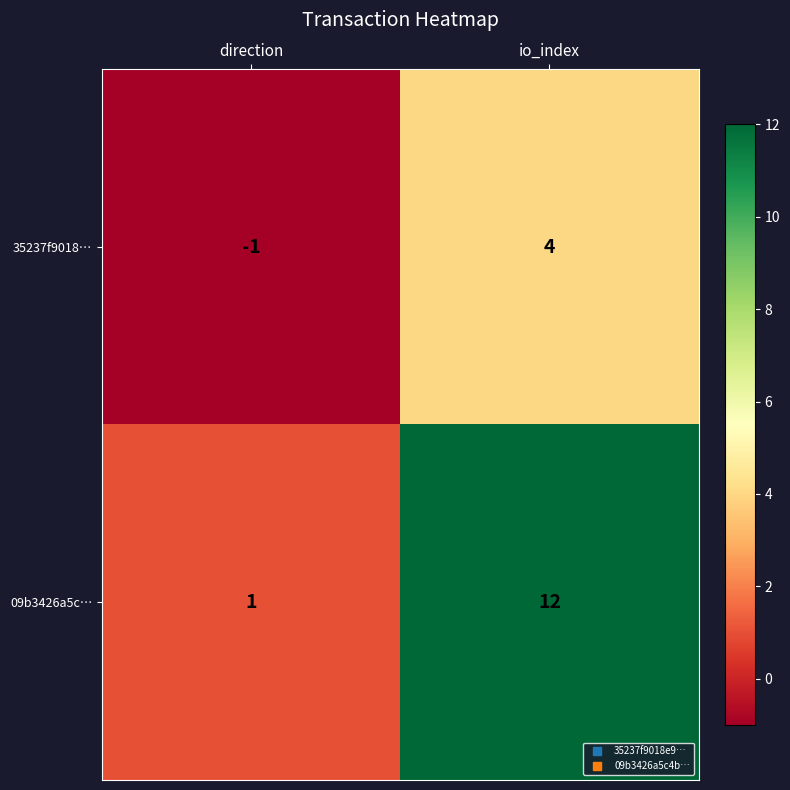

Where is 09b3426a5c… nearest to the value 6?

direction